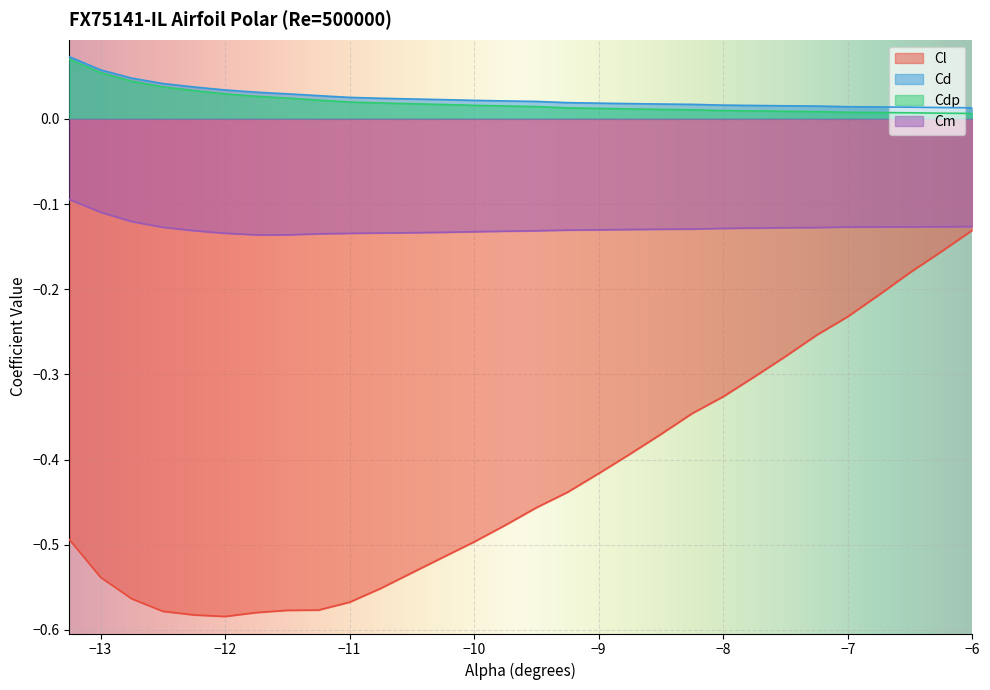

What are all the series names shown in the legend?

Cl, Cd, Cdp, Cm